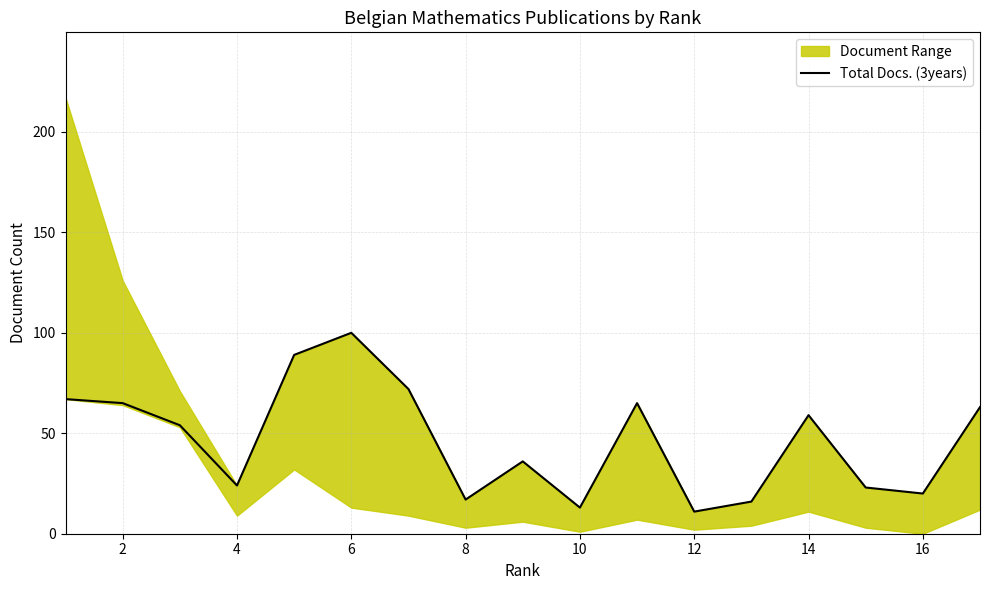

Reading right to left, extract all data points from this chart.

63	20	23	59	16	11	65	13	36	17	72	100	89	24	54	65	67